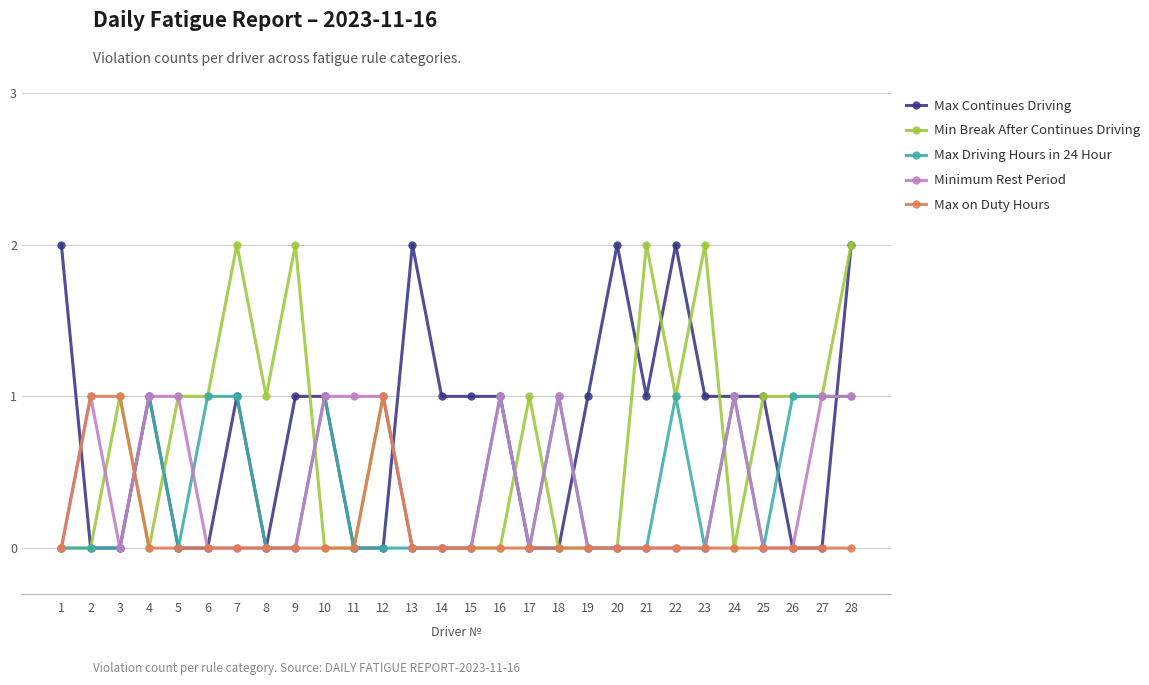

Which series has the largest total across all categories?

Max Continues Driving